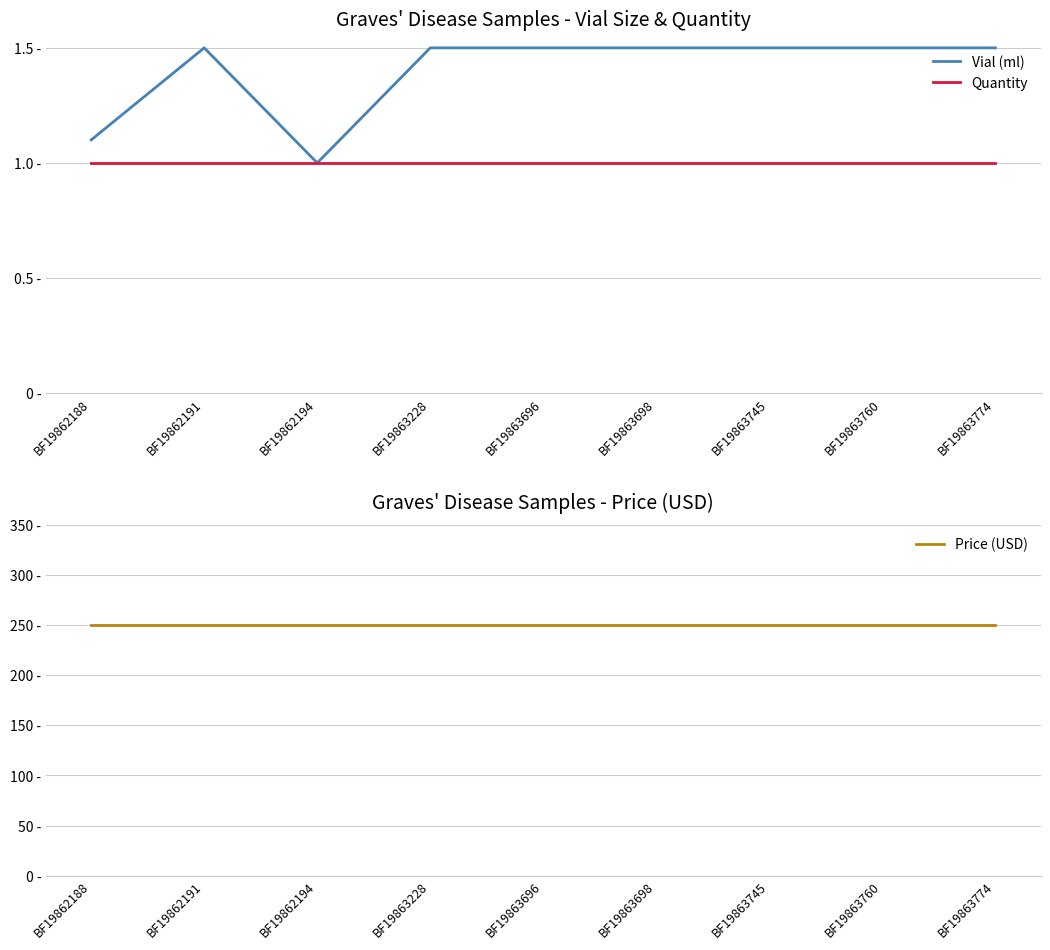

Rank the series by their maximum value, from highest to lowest.

Price (USD), Vial (ml), Quantity